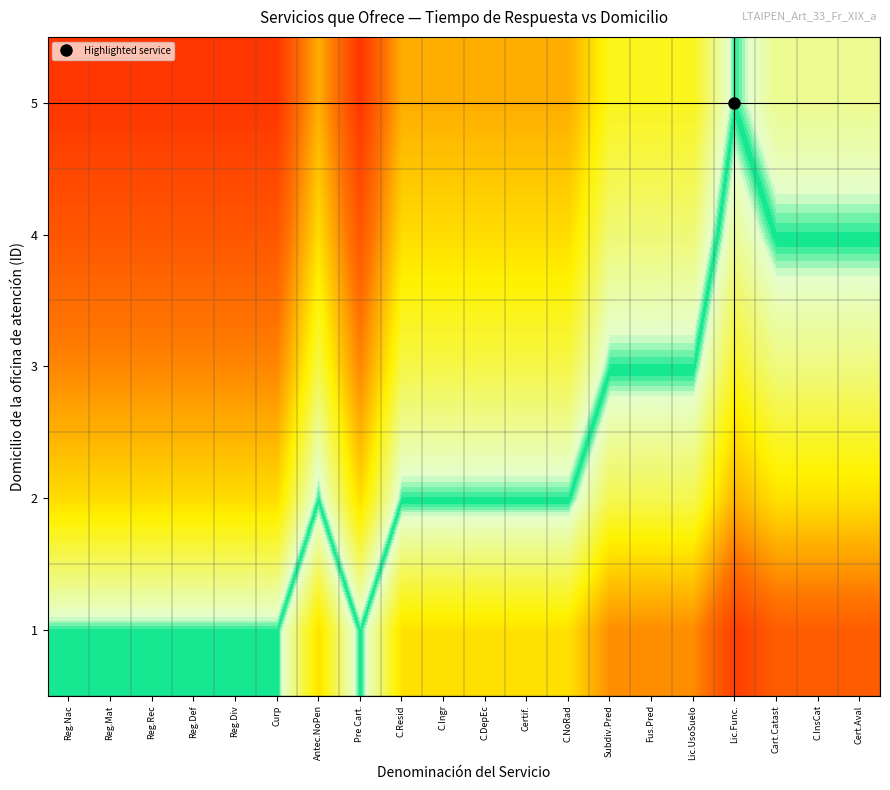

What is the difference between the highest and lowest values at Reg.Mat?

0.4